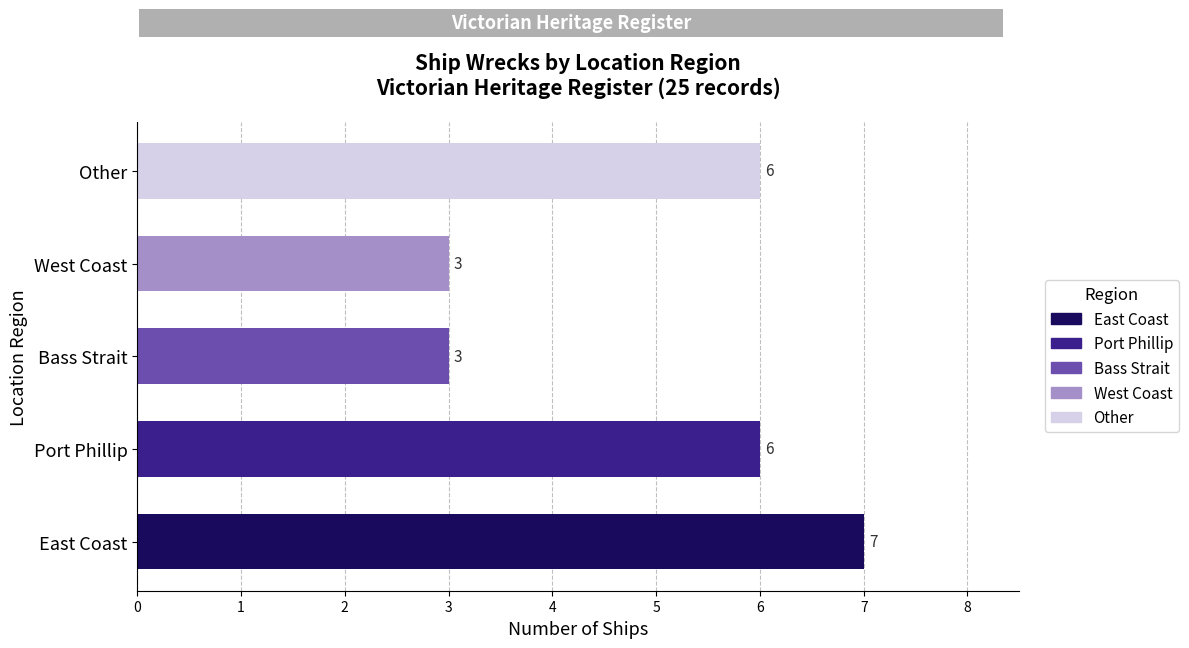

Count the values in the range 3 to 6.

4